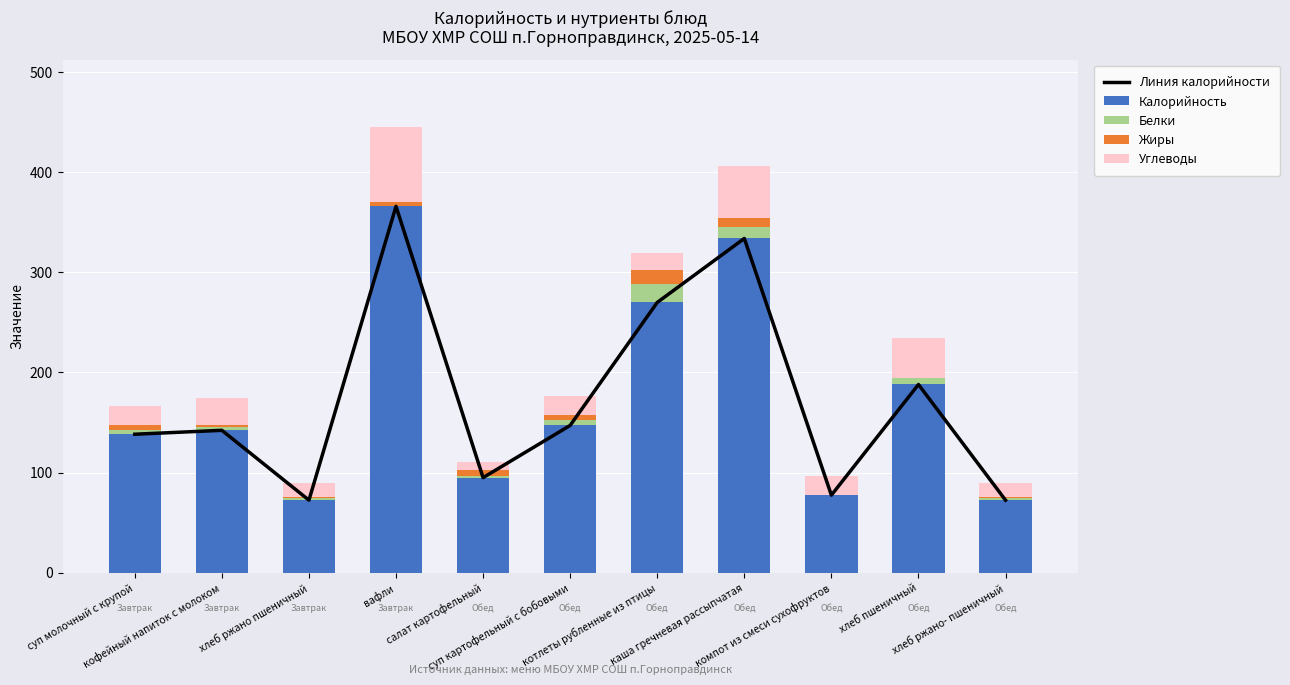

Which series has the largest range (max minus min)?

Линия калорийности